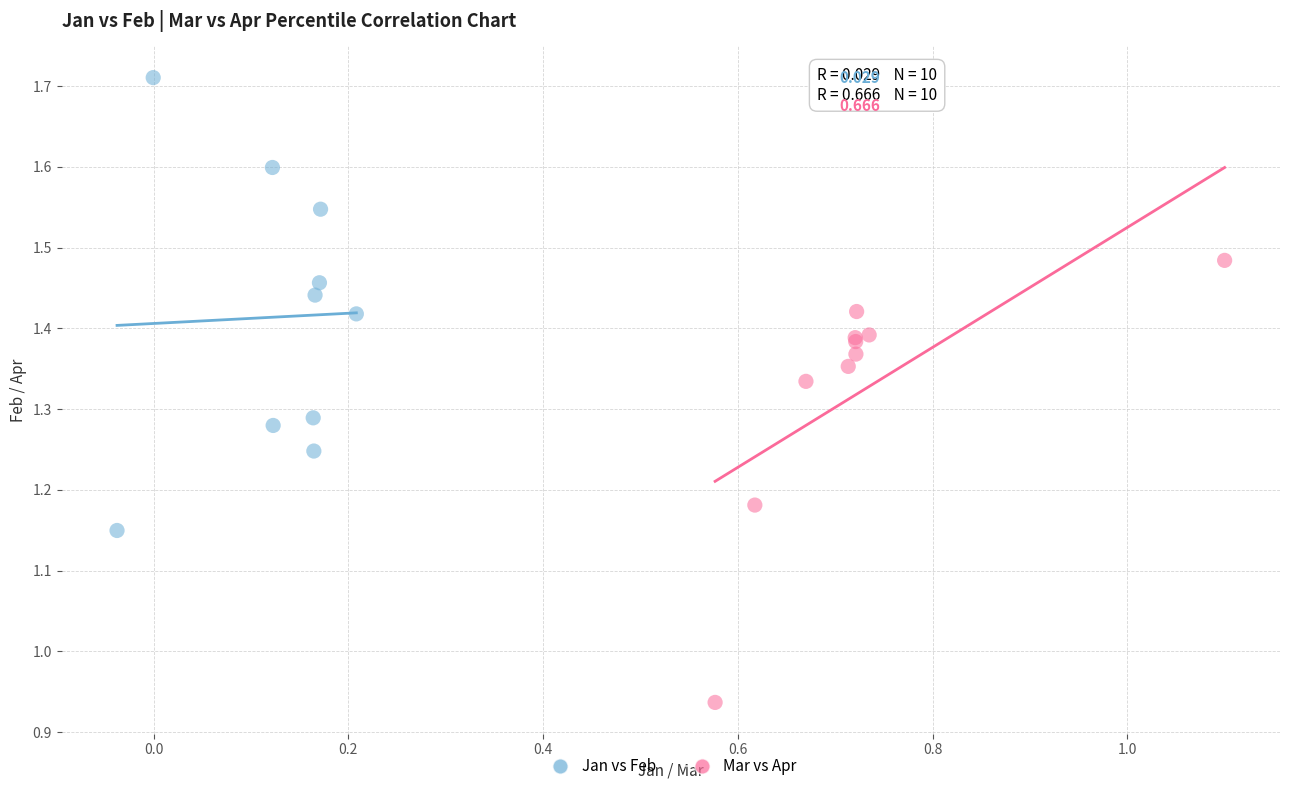

Which series reaches the maximum Y coordinate?

Jan vs Feb